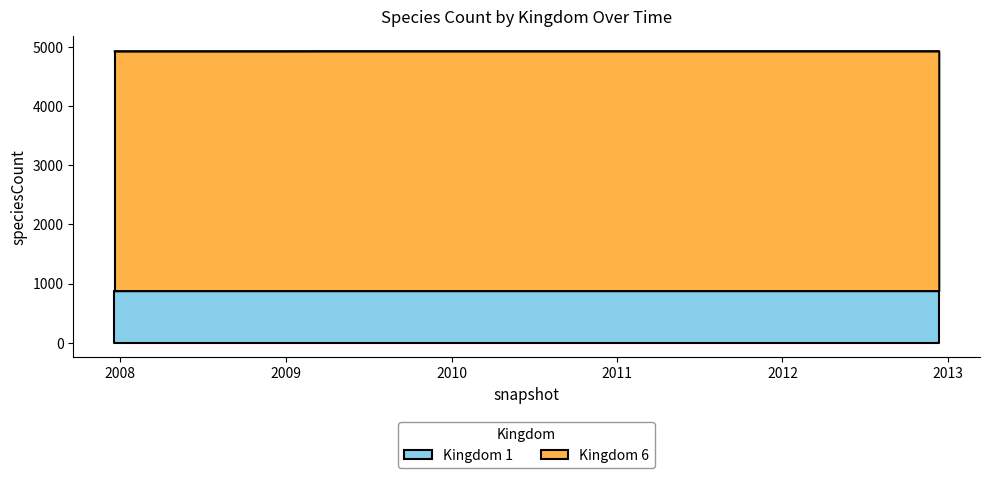

What position from the left is 2012-03-26?

17